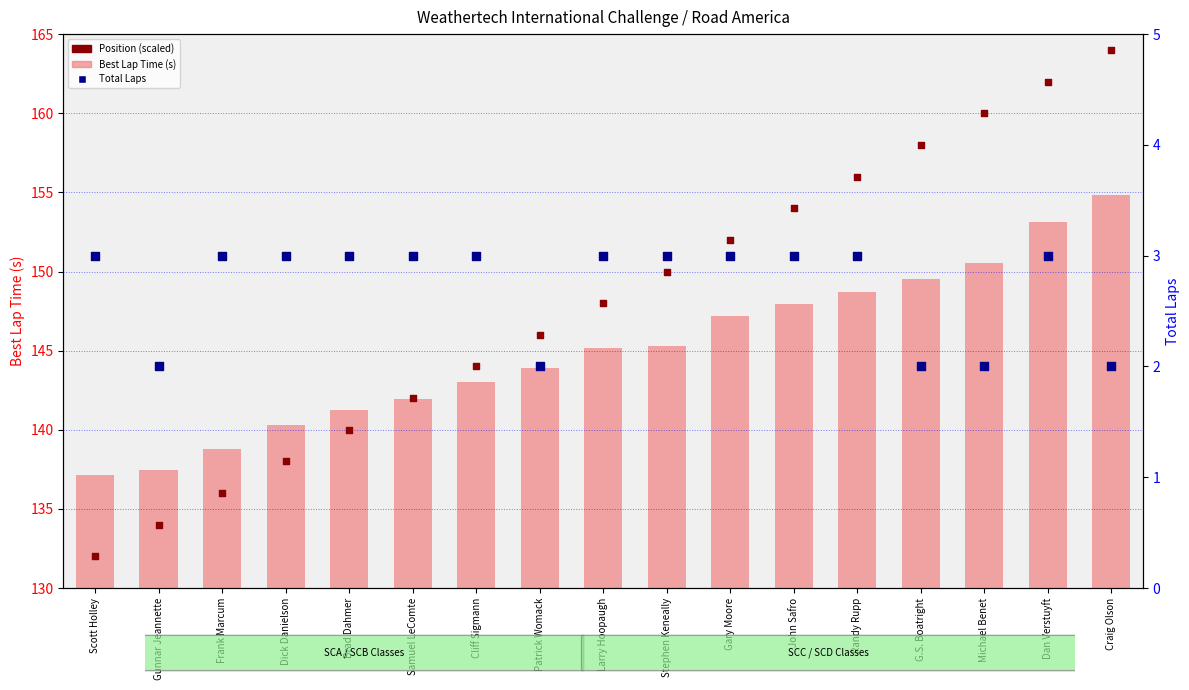

What are all the series names shown in the legend?

Best Lap Time (s), Position (scaled), Total Laps